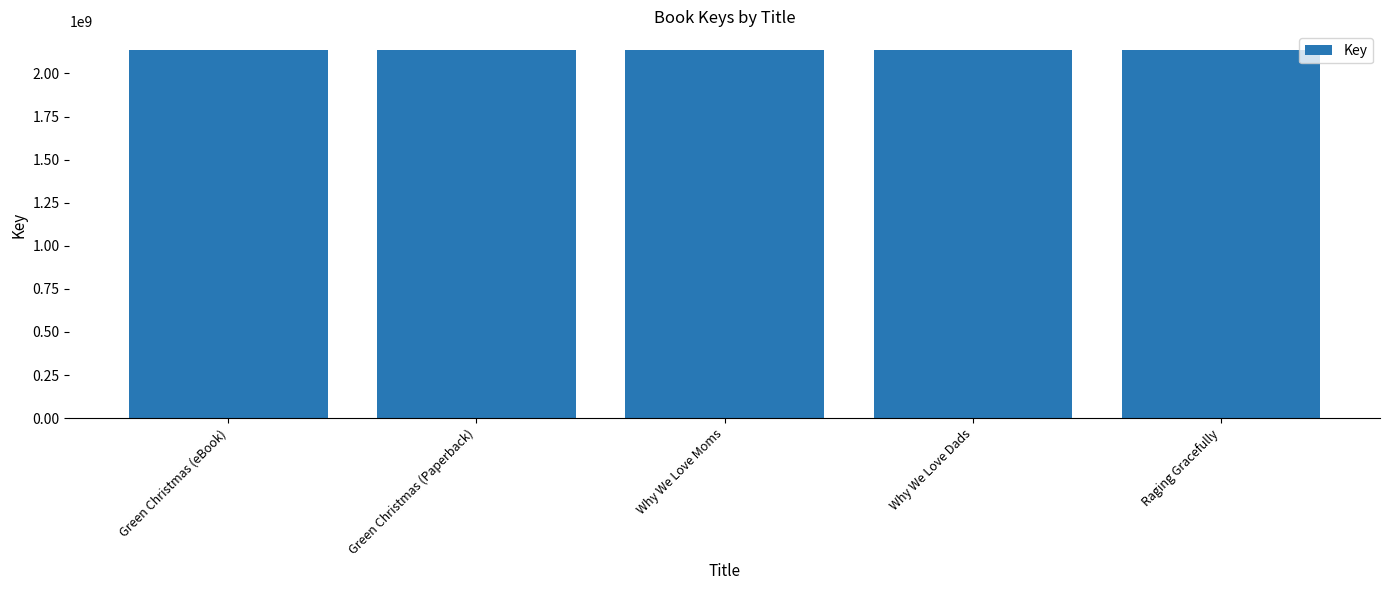

What is the sum of the values at Green Christmas (Paperback) and Green Christmas (eBook)?

4275425102